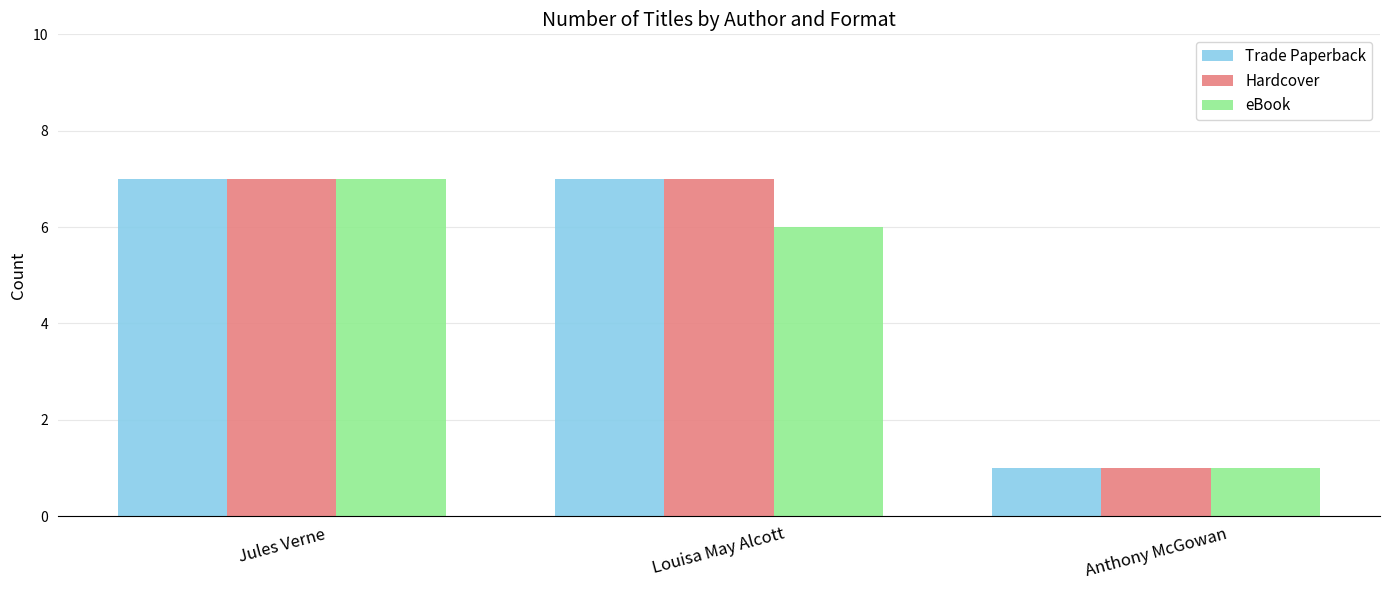

What value does the Hardcover series have at Jules Verne?

7